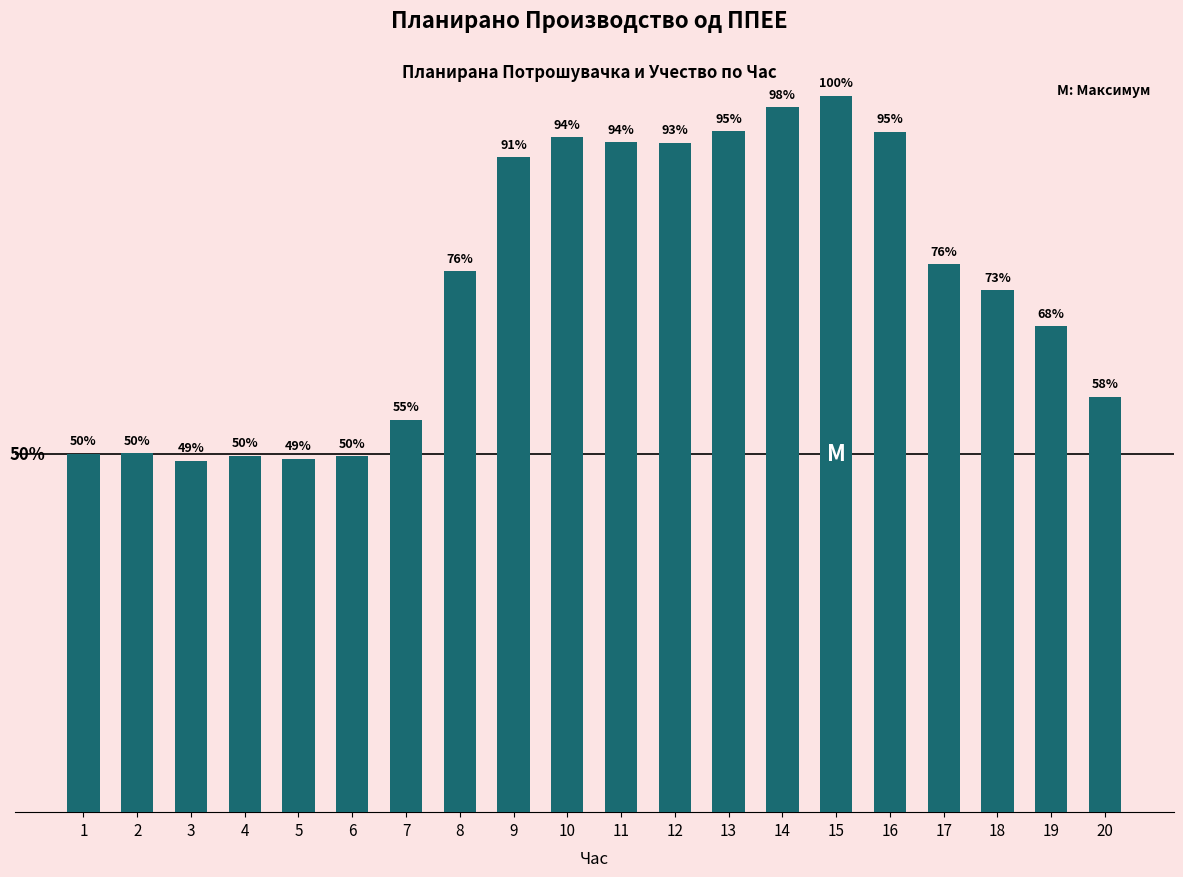

Reading left to right, transcribe all the data shown in this chart.

1=11.0	2=11.0	3=10.8	4=10.9	5=10.8	6=10.9	7=12.0	8=16.6	9=20.1	10=20.7	11=20.5	12=20.5	13=20.8	14=21.6	15=21.9	16=20.8	17=16.8	18=16.0	19=14.9	20=12.7